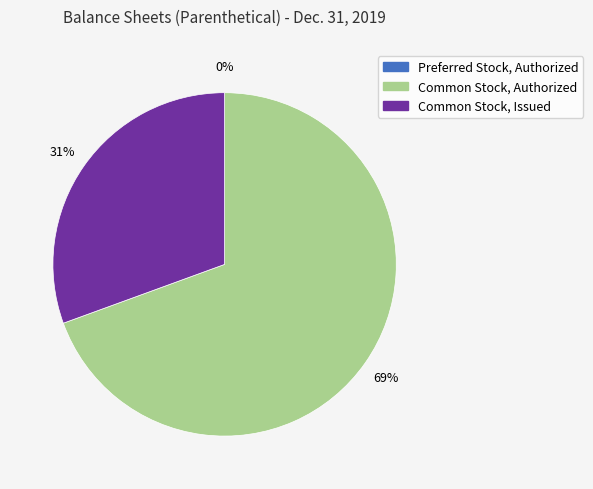

Does any single category account for the majority?

Yes